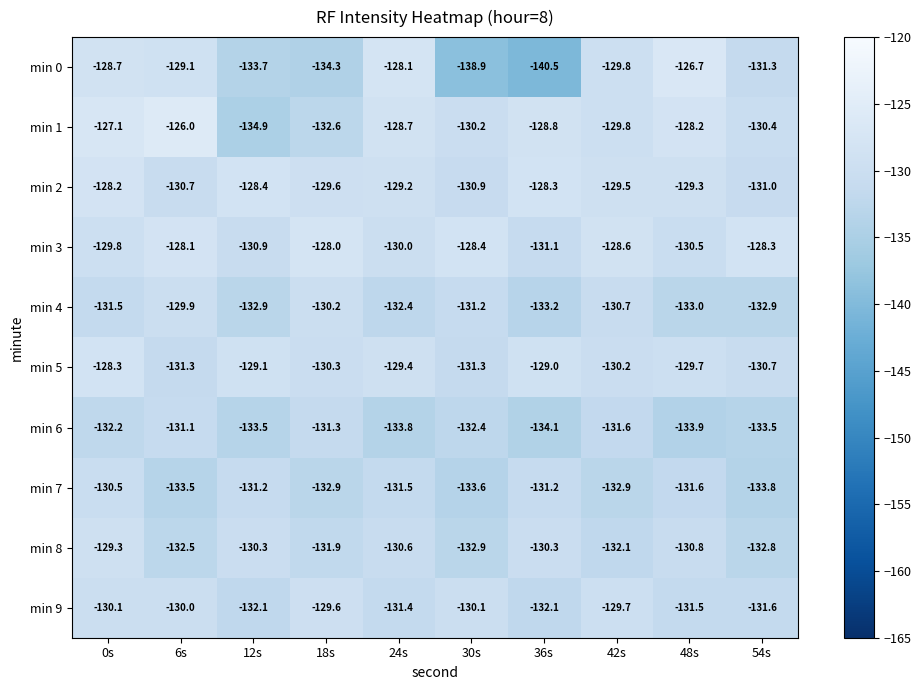

Where is min 9 nearest to the value -130?

6s